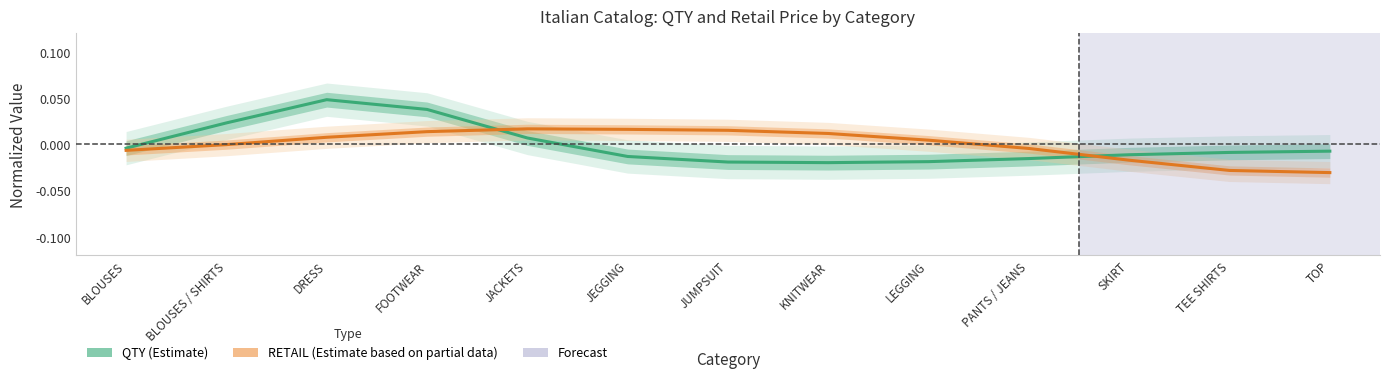

What are all the series names shown in the legend?

QTY, RETAIL